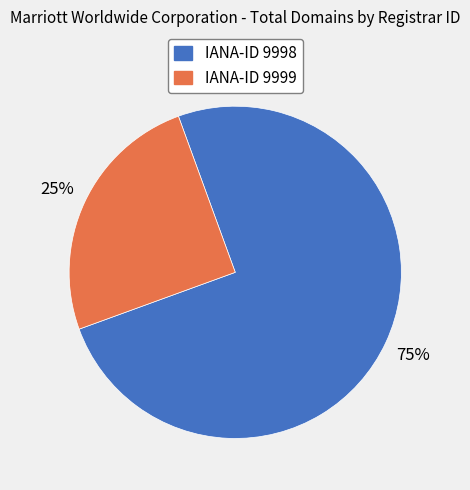

Is there a majority slice in this chart?

Yes